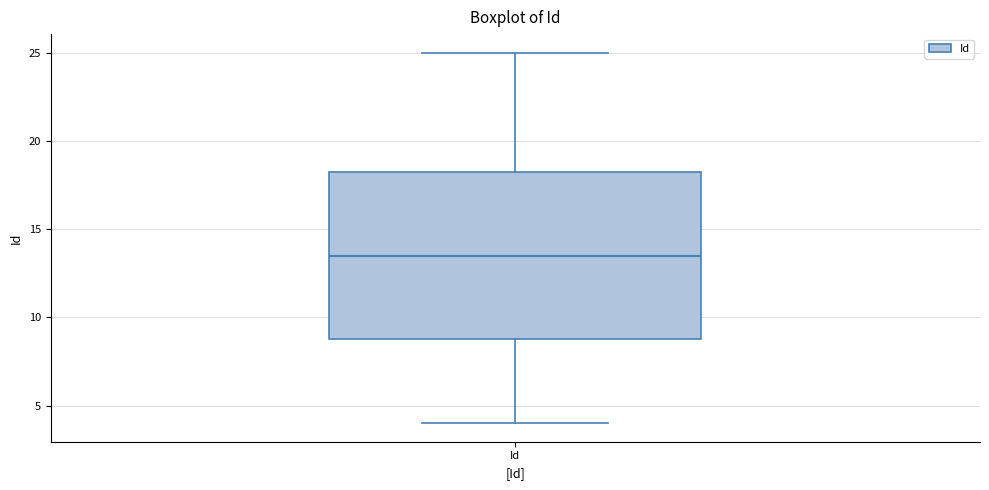

Read this box plot against the y-axis: the position of the median line, the range covered by the box, and the ends of both whiskers. The values are not printed on the chart, so give them approximately, as read against the axis.

median 13.5, box 9.0 to 18.5, whiskers 4.0 to 25.0